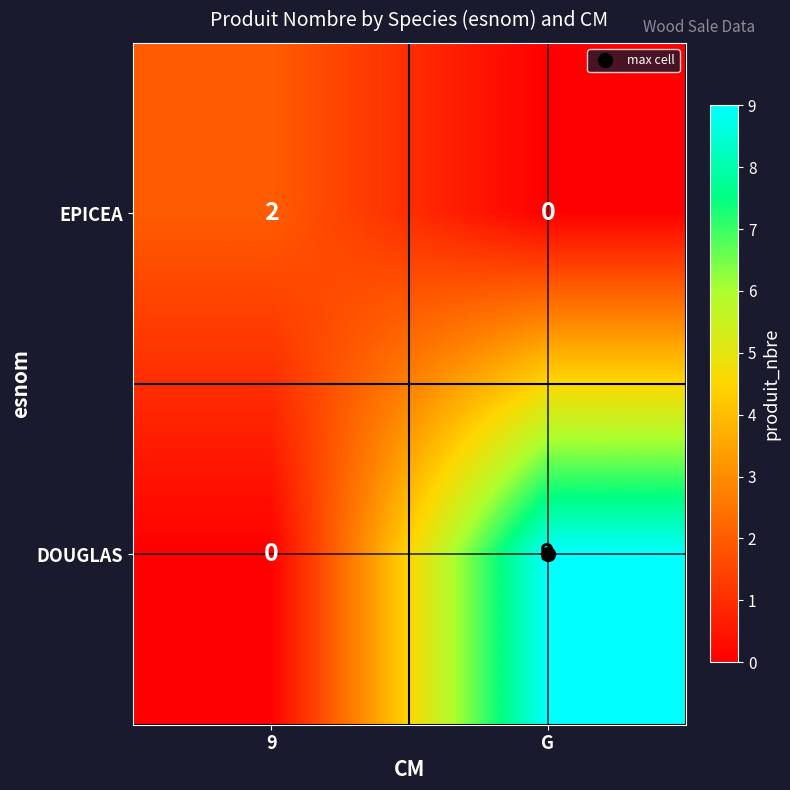

The EPICEA series shows 0 at G. True or false?

True